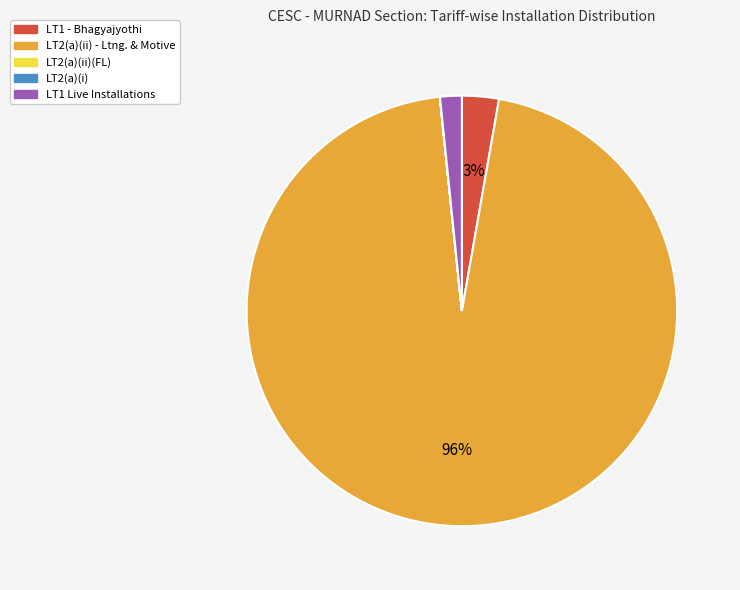

Which slice is the largest?

LT2(a)(ii) - Ltng. & Motive